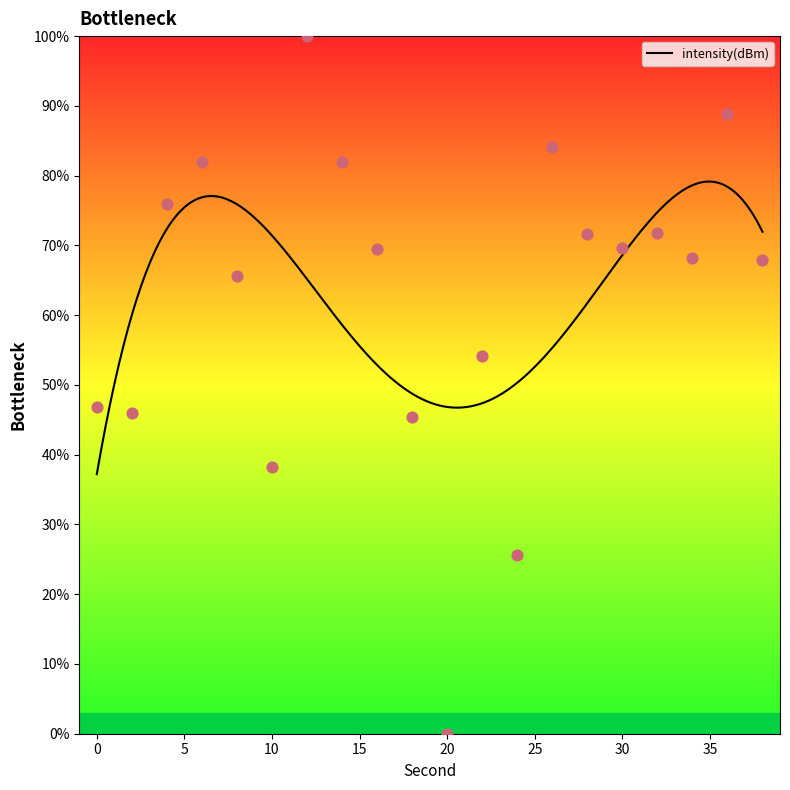

Which has a higher value, 20 or 36?

36